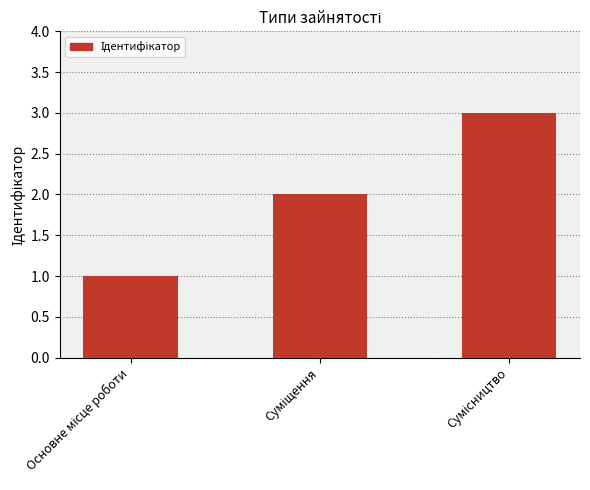

What is the sum of all values?

6